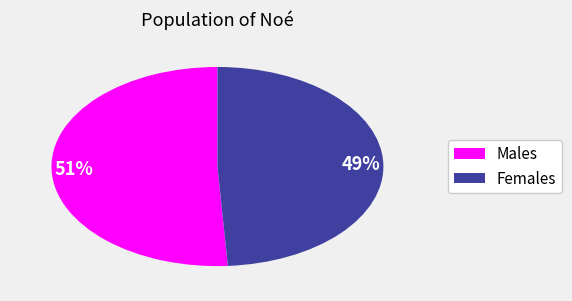

Does 49% represent more than half of the total?

No